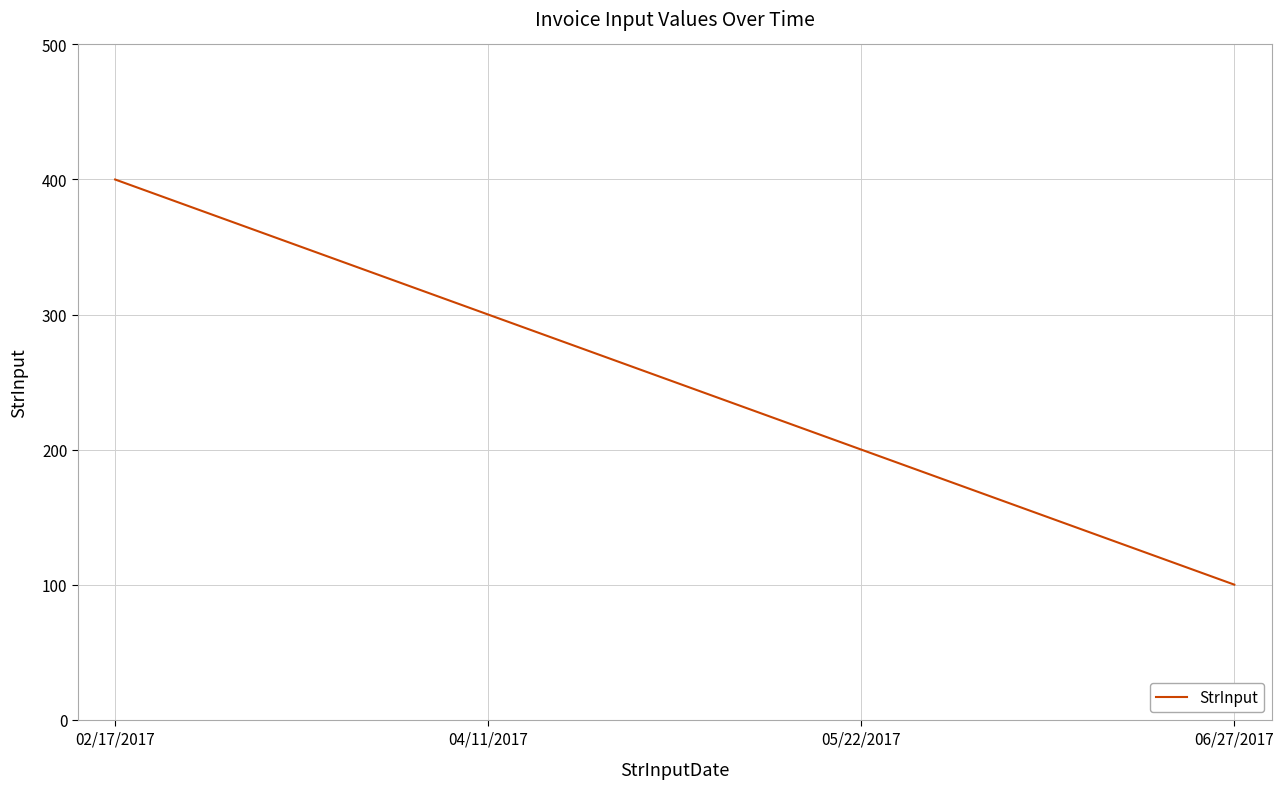

What is the average value?

250